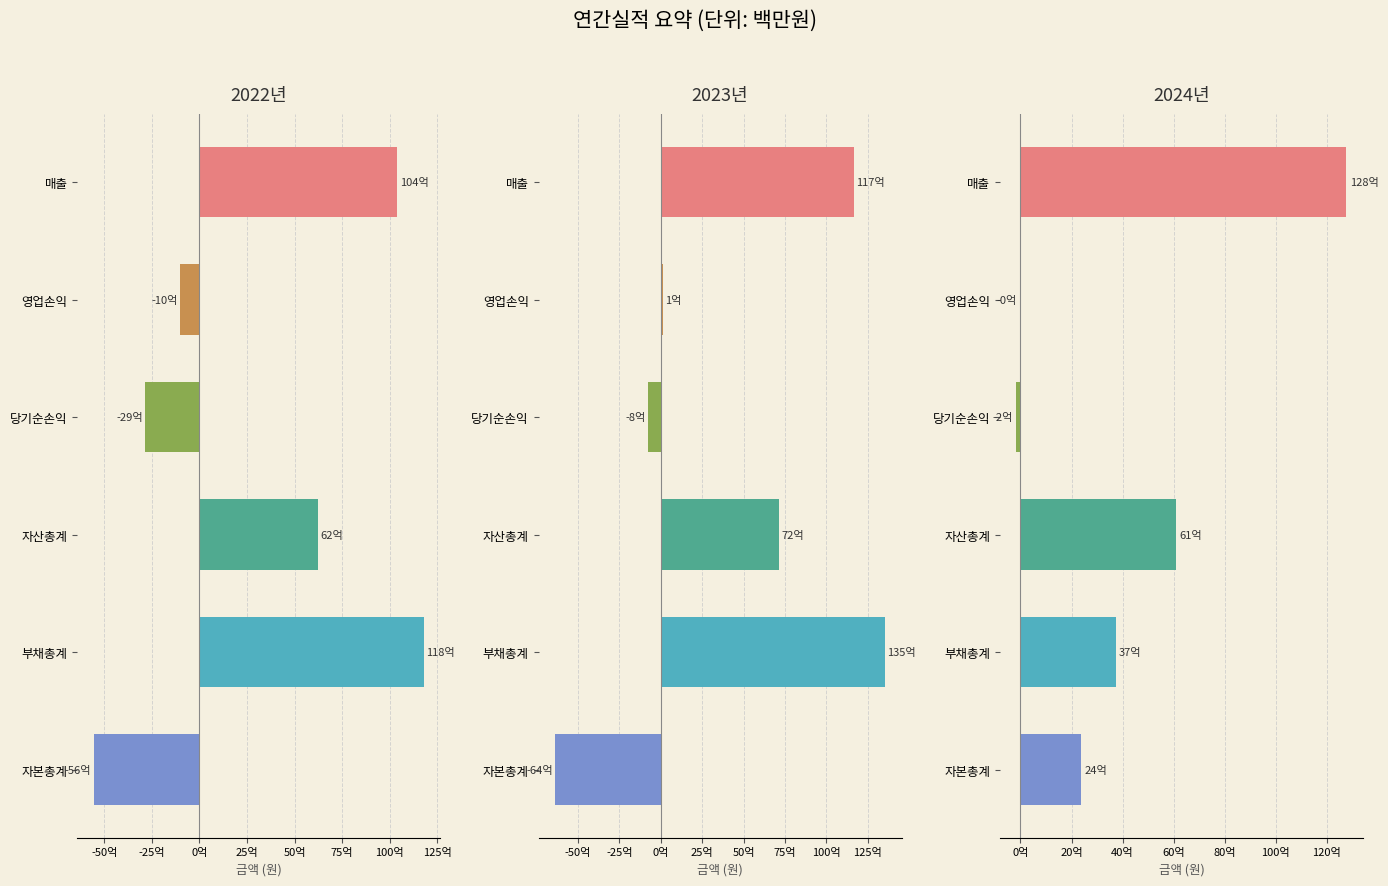

At which category is the sum across all series the highest?

매출